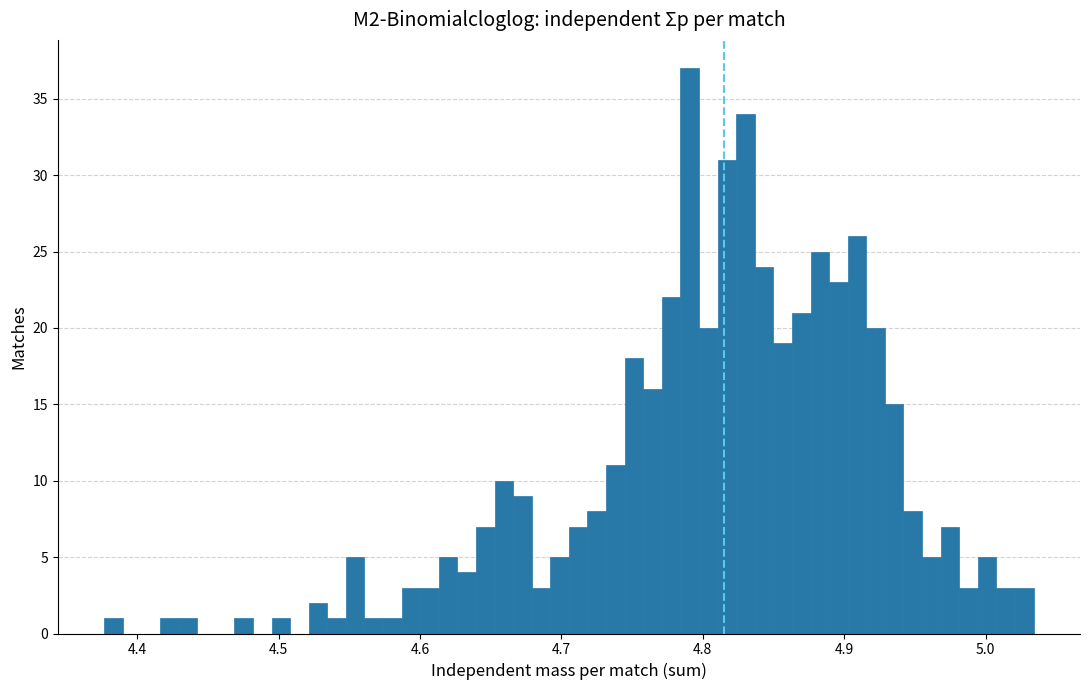

Read against the x-axis, roughly where is the centre of the tallest bar?

4.79